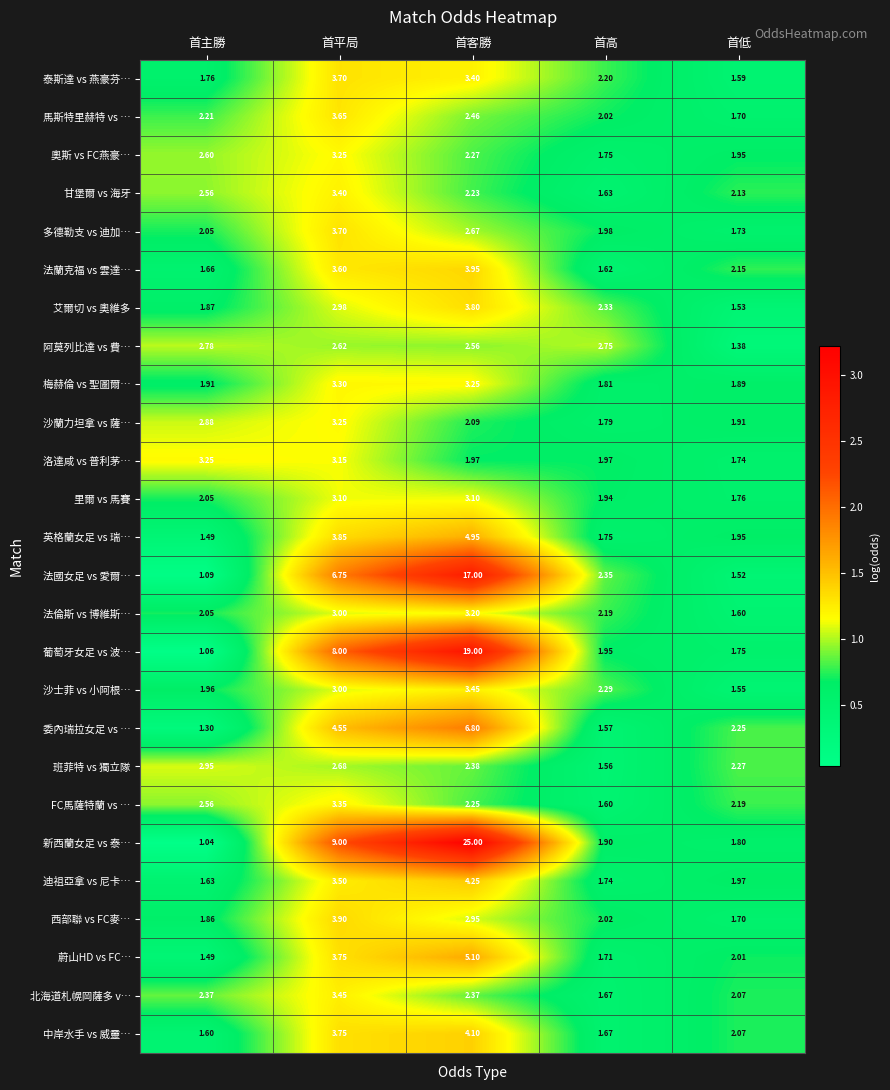

Which series has the largest total across all categories?

新西蘭女足 vs 泰…